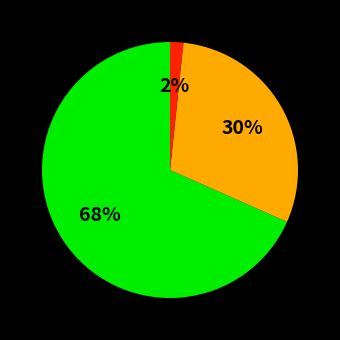

Is there a majority slice in this chart?

Yes